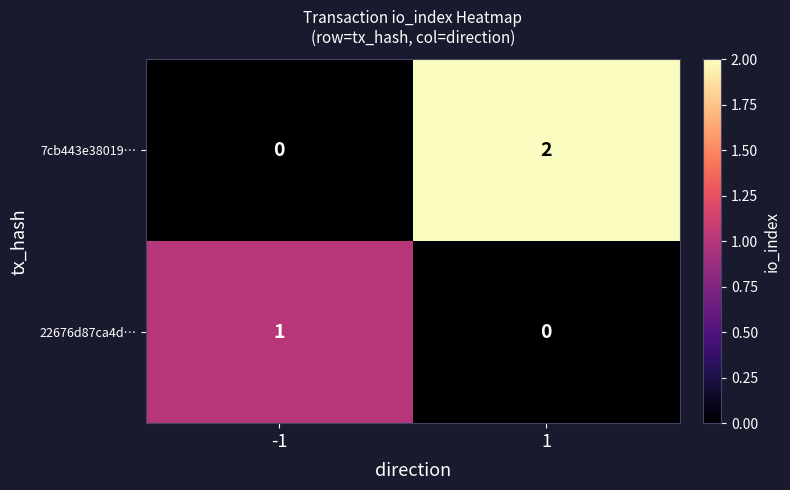

Is it true that 22676d87ca4d… equals 1 at -1?

True